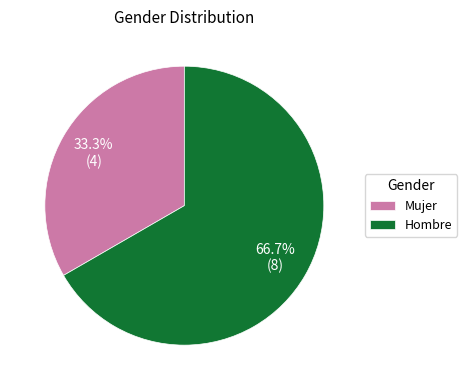

Rank the categories by value from lowest to highest.

Mujer, Hombre